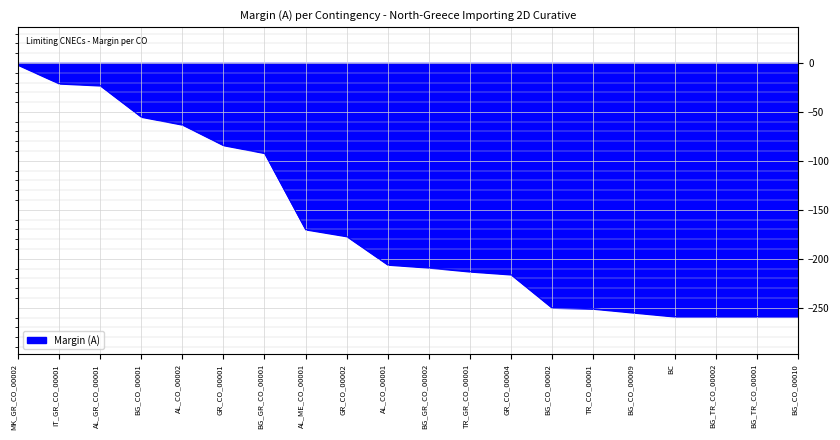

What value does the data have at BG_TR_CO_00002?

-259